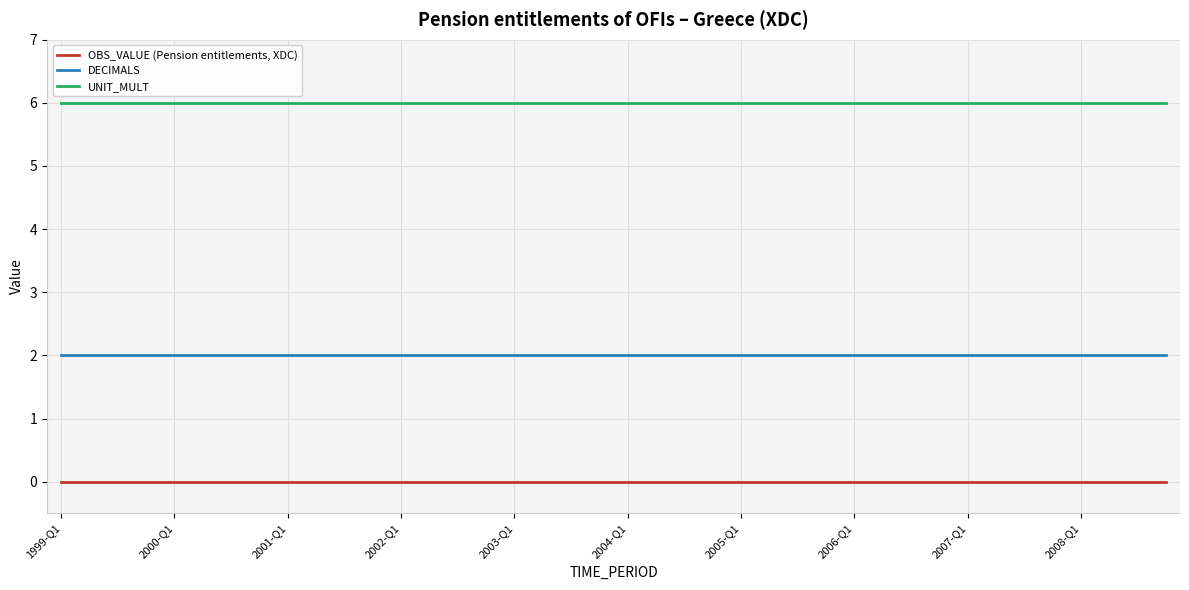

At how many categories does at least one series exceed 0?

40